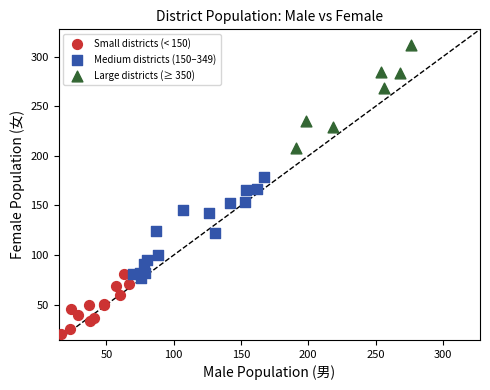

Which series reaches the maximum Y coordinate?

Large districts (≥ 350)